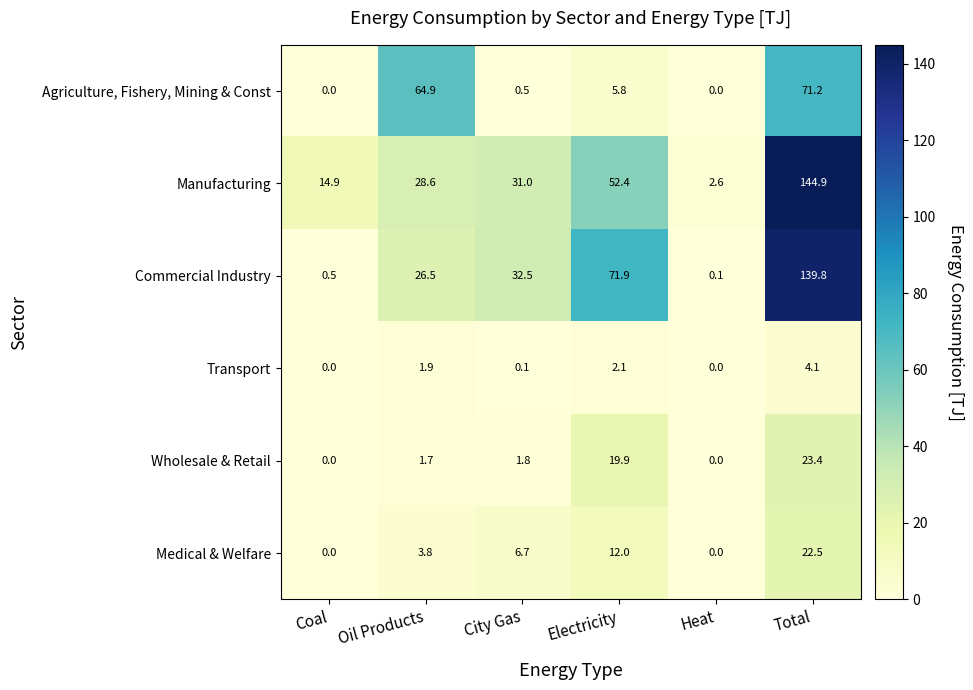

List the series in order of their peak value, lowest first.

Transport, Medical & Welfare, Wholesale & Retail, Agriculture, Fishery, Mining & Const, Commercial Industry, Manufacturing